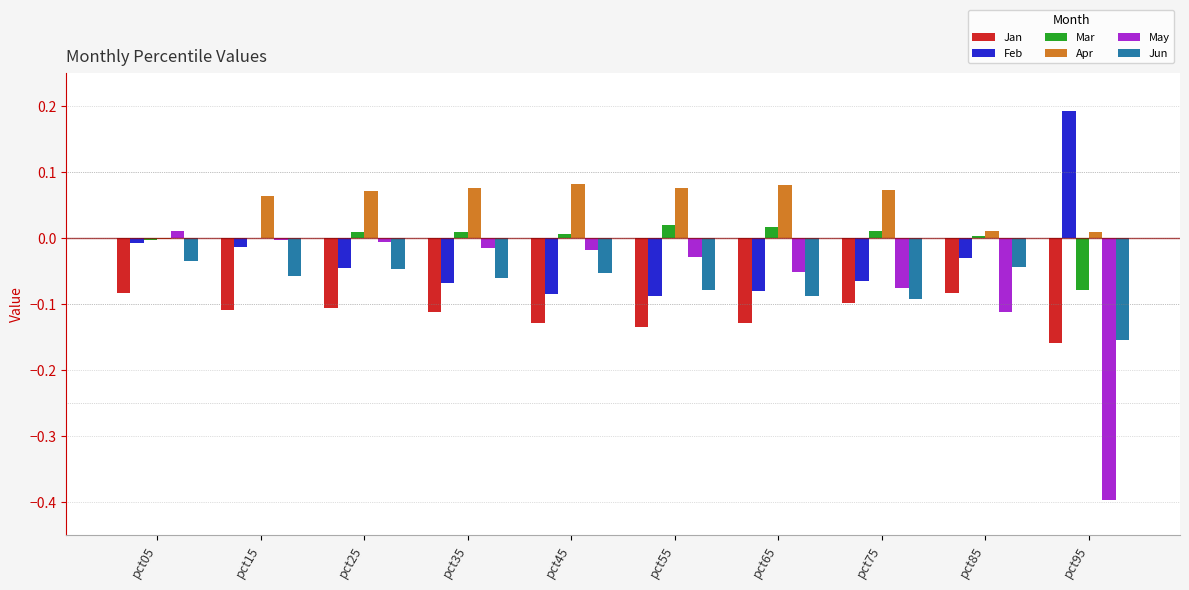

Is it true that Feb equals -0.0 at pct25?

True